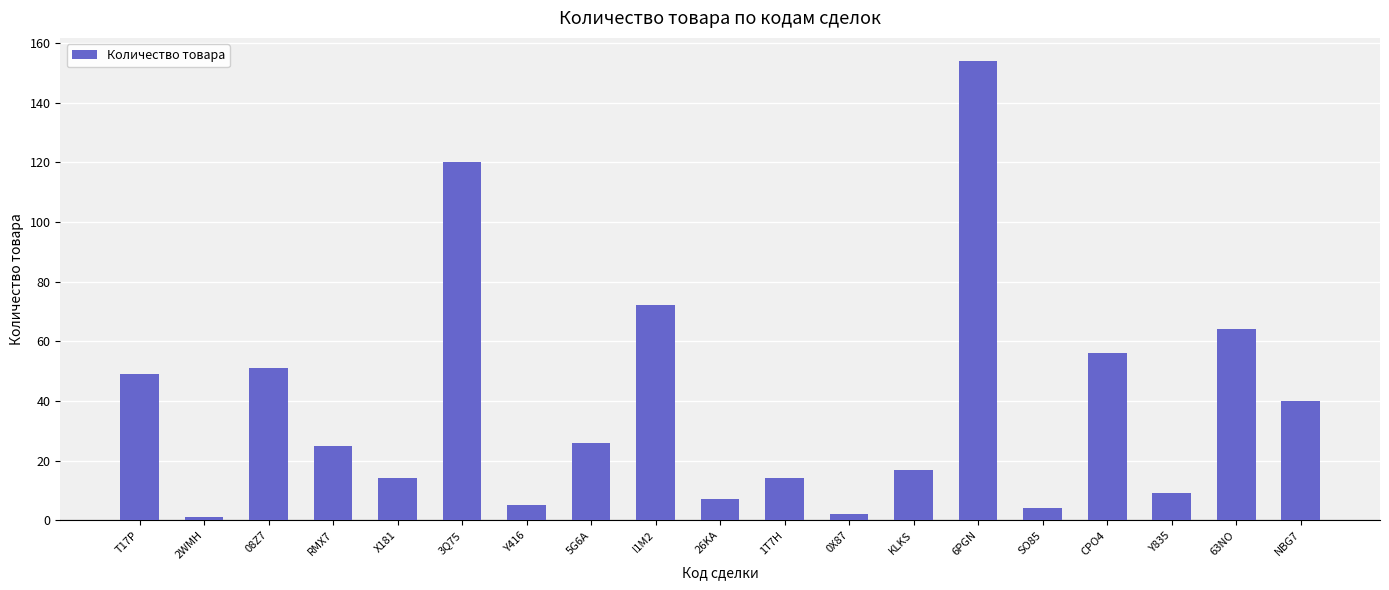

Count the number of categories in the chart.

19